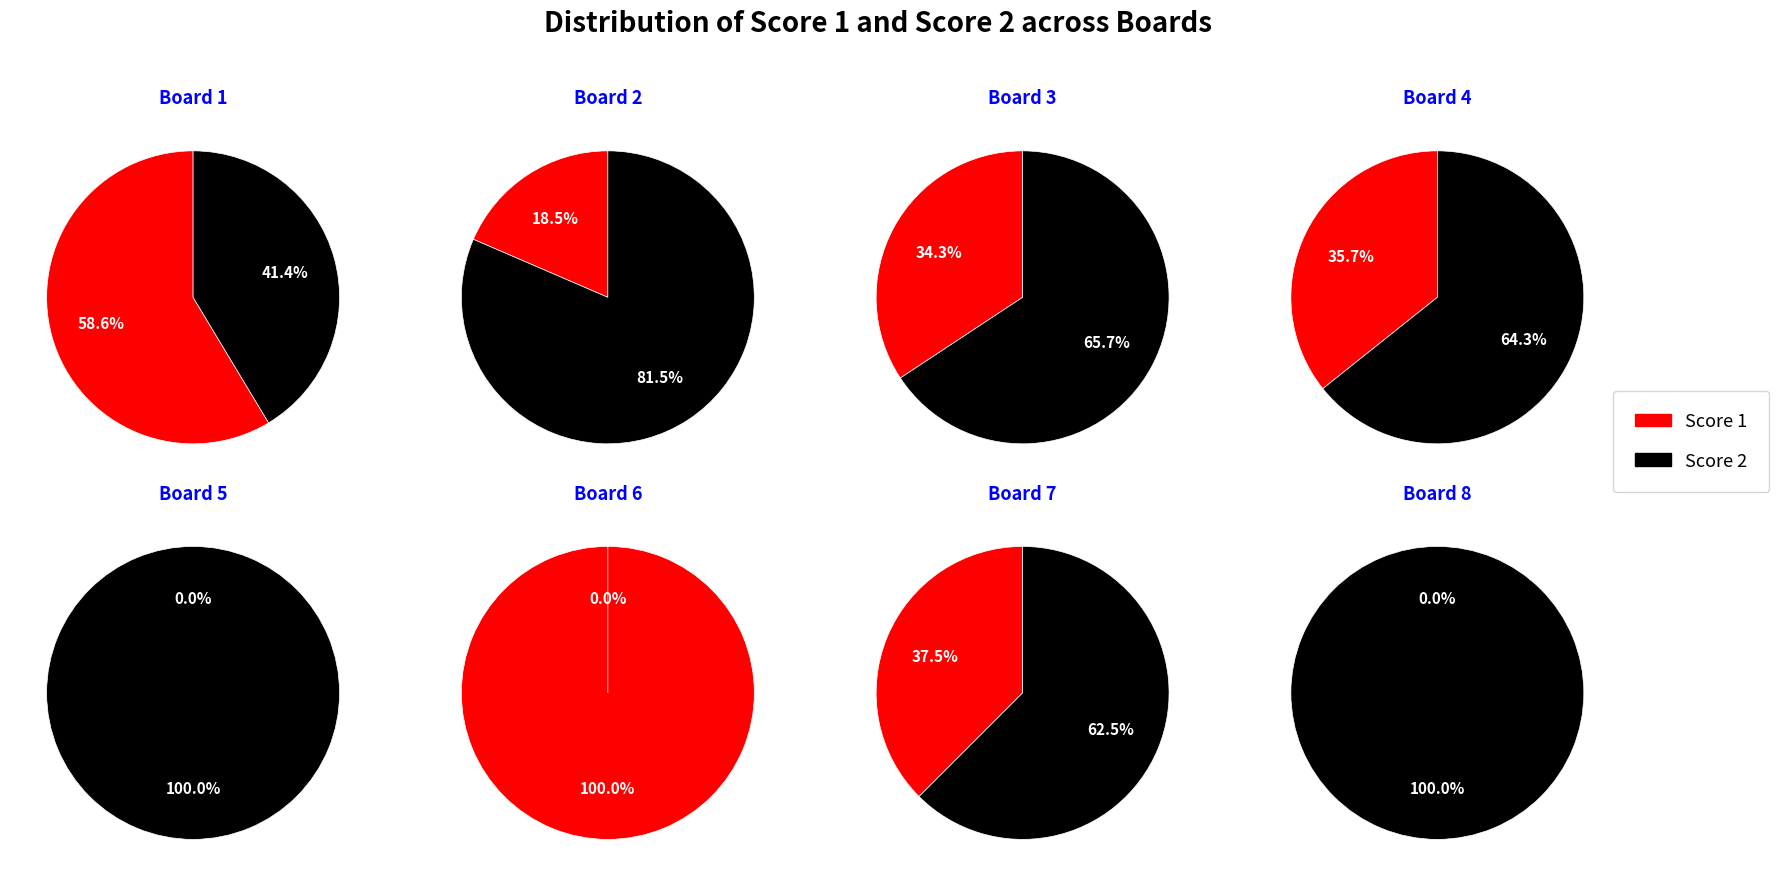

To the nearest percent, what percentage of the pie is Board 7?

4%